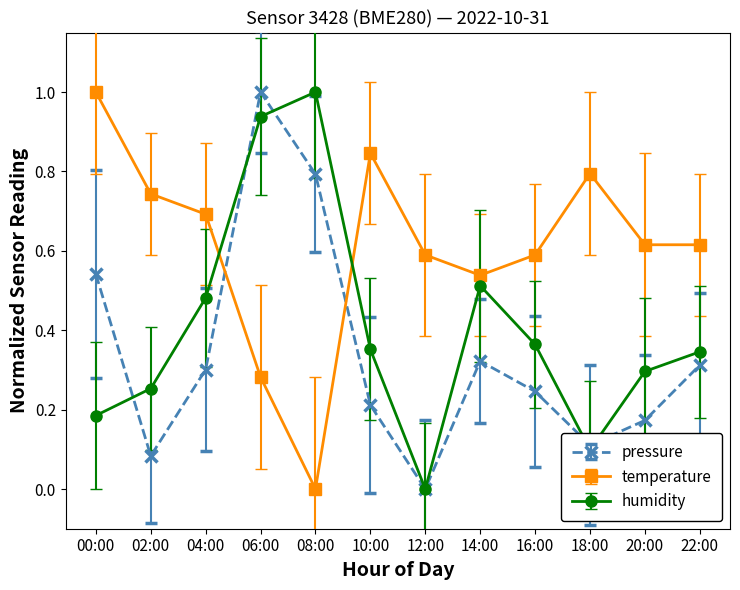

Where is pressure nearest to the value 0?

12:00